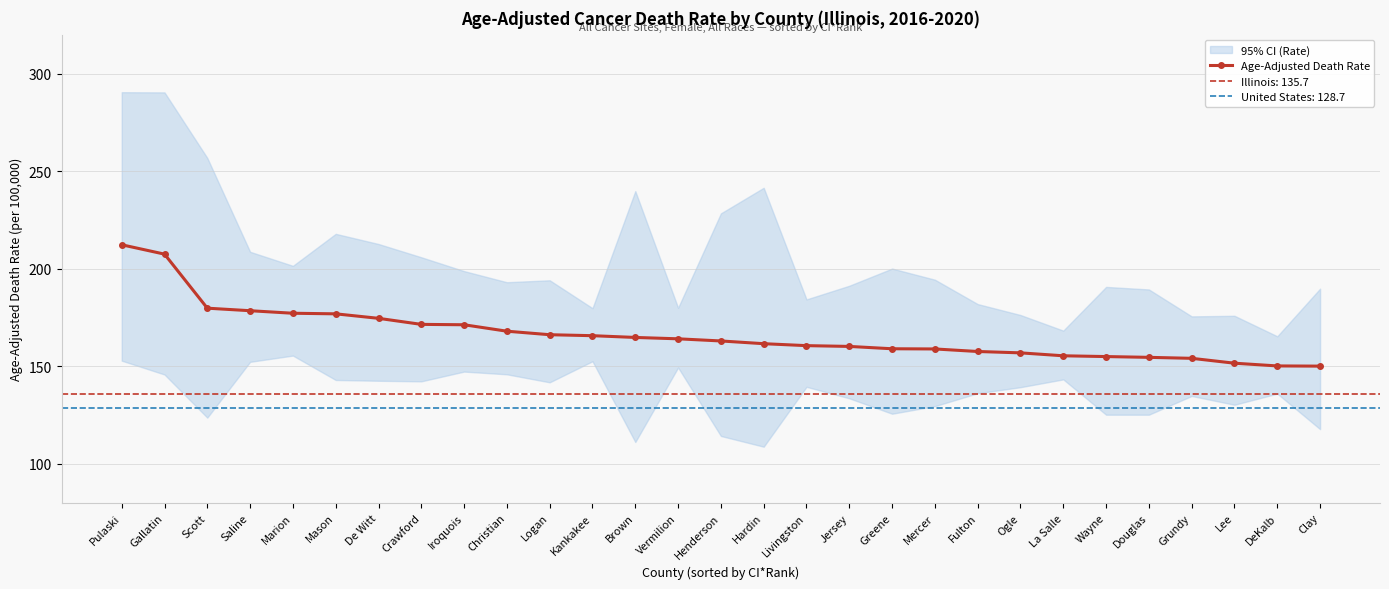

List the labels in order of value, smallest first.

Clay, DeKalb, Lee, Grundy, Douglas, Wayne, La Salle, Ogle, Fulton, Mercer, Greene, Jersey, Livingston, Hardin, Henderson, Vermilion, Brown, Kankakee, Logan, Christian, Iroquois, Crawford, De Witt, Mason, Marion, Saline, Scott, Gallatin, Pulaski